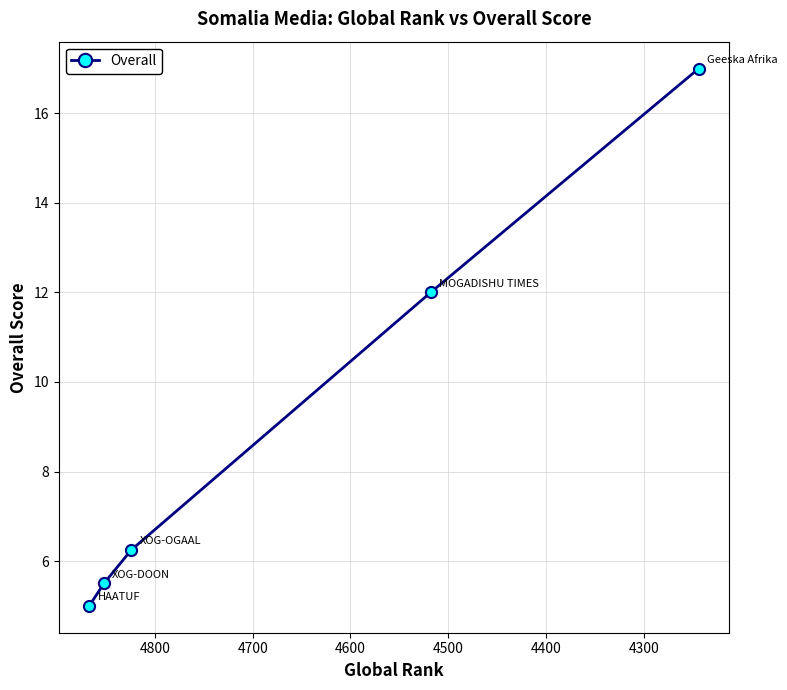

The chart shows a value of 25.7 at 4600. True or false?

False